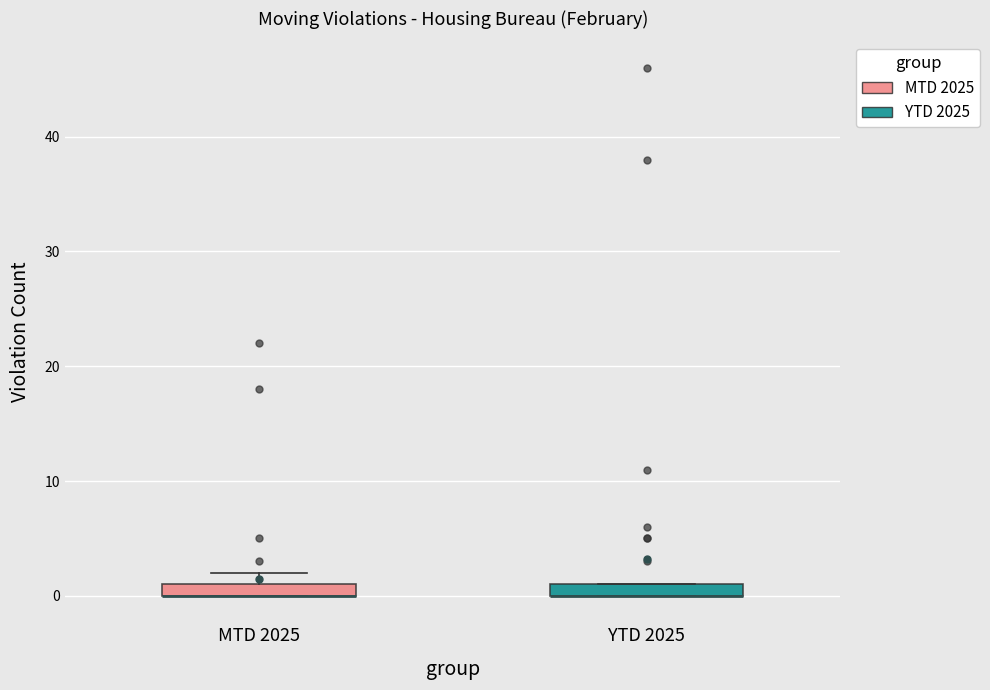

Where is the lower edge of the box for YTD 2025 on the y-axis? The values are not printed on the chart, so give them approximately, as read against the axis.

0